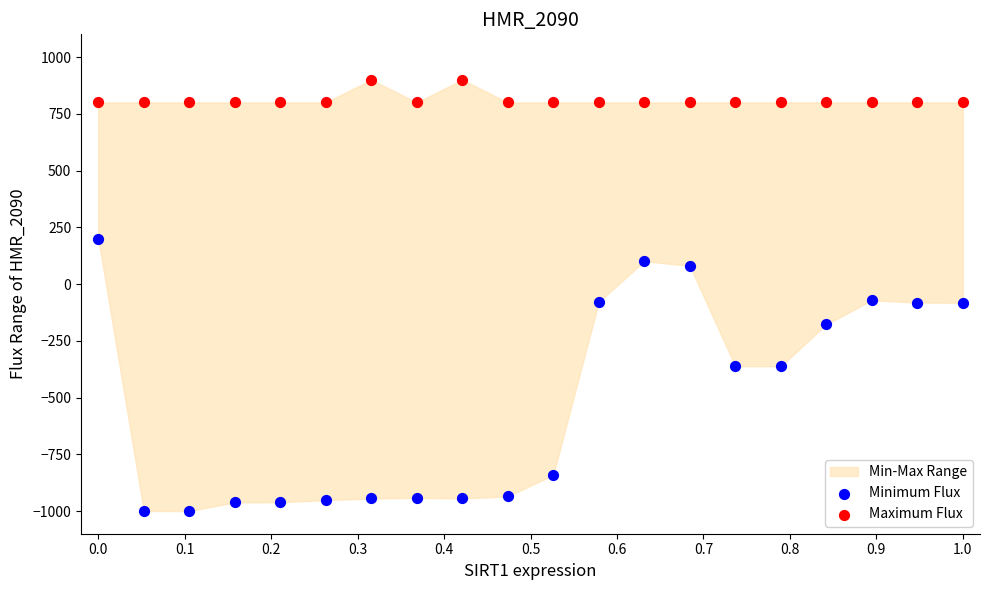

Which series reaches the minimum Y coordinate?

Minimum Flux